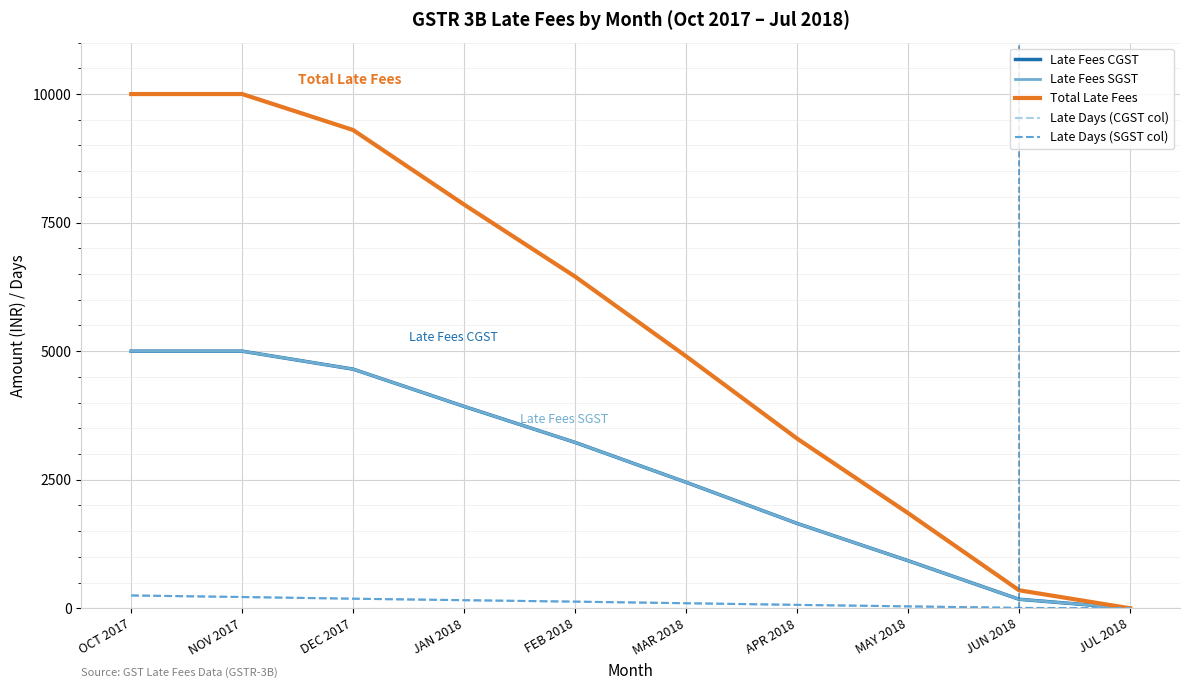

Does the chart have visible grid lines?

Yes